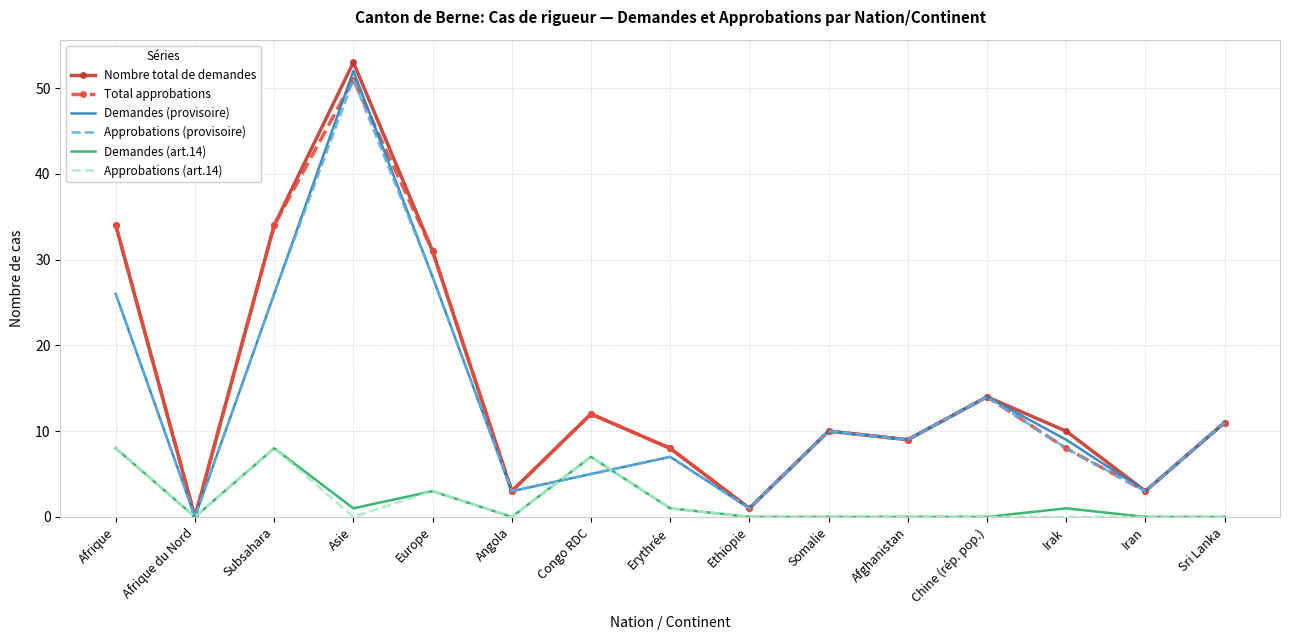

What is the spread (max minus min) of values at Iran?

3